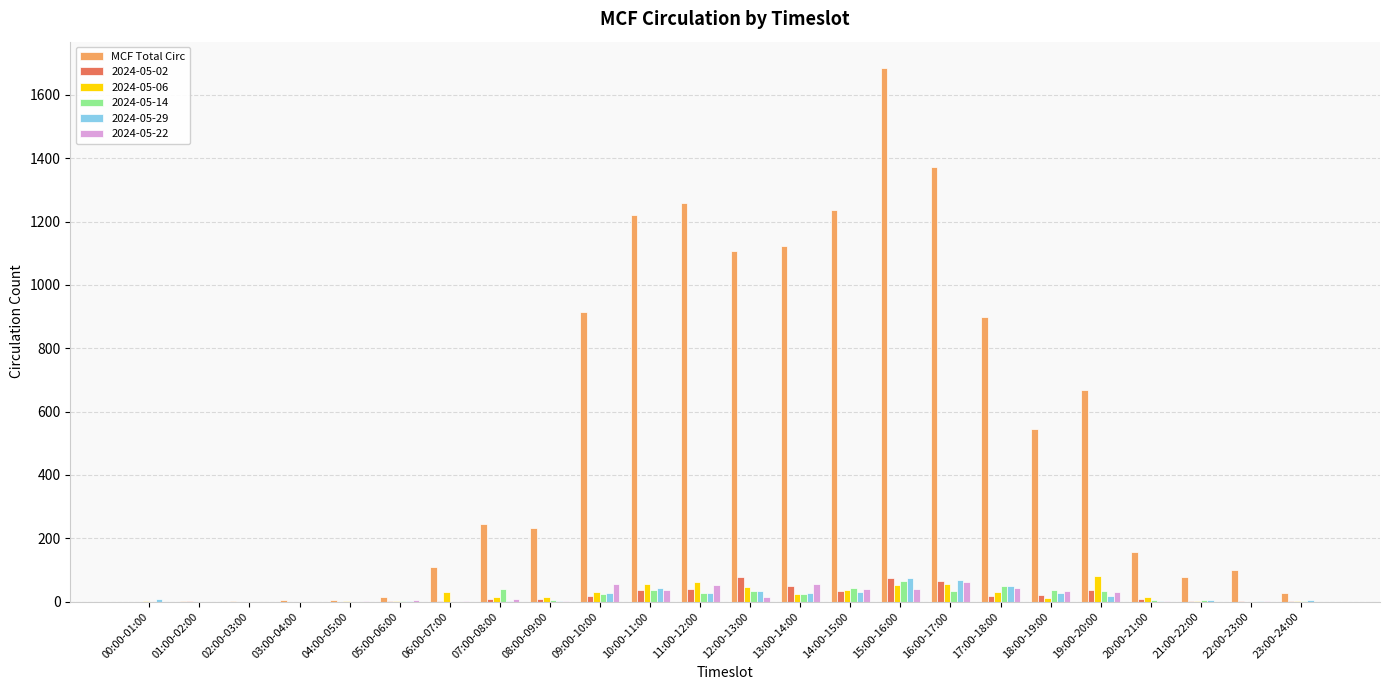

What is the greatest value displayed?

1684